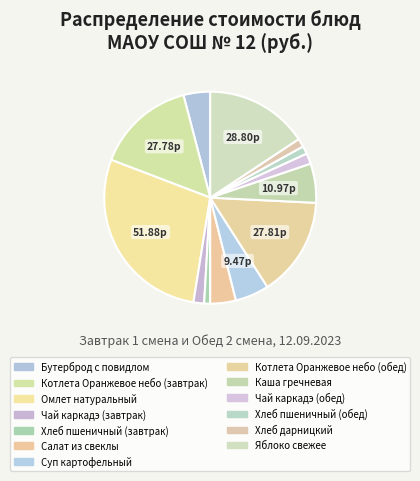

To the nearest percent, what is the difference between the Бутерброд с повидлом and Котлета Оранжевое небо (обед) slice percentages?

11%